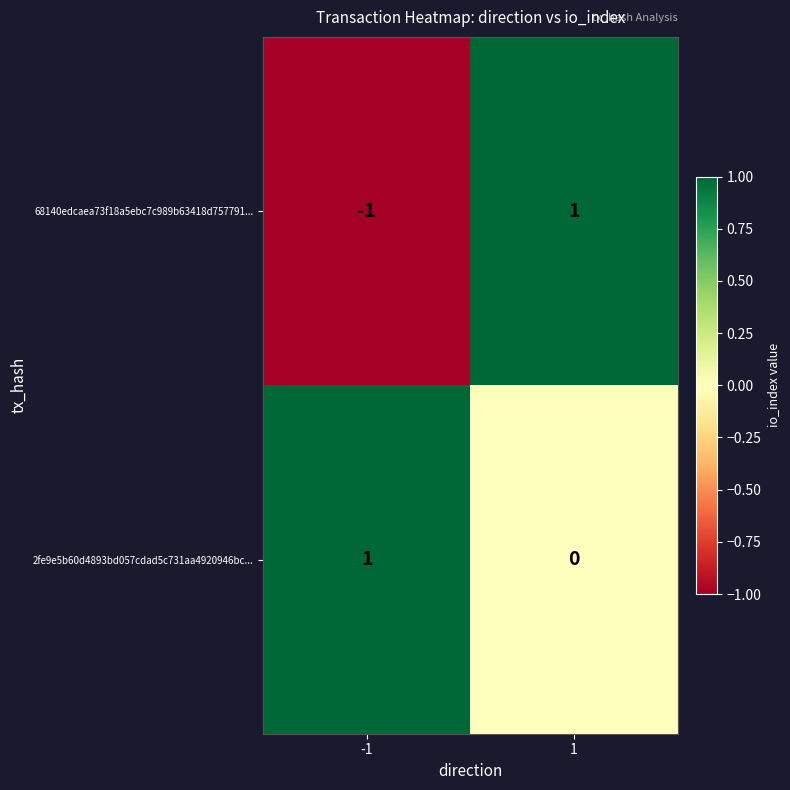

The value of 68140edcaea73f18a5ebc7c989b63418d757791... at -1 is -1. True or false?

True